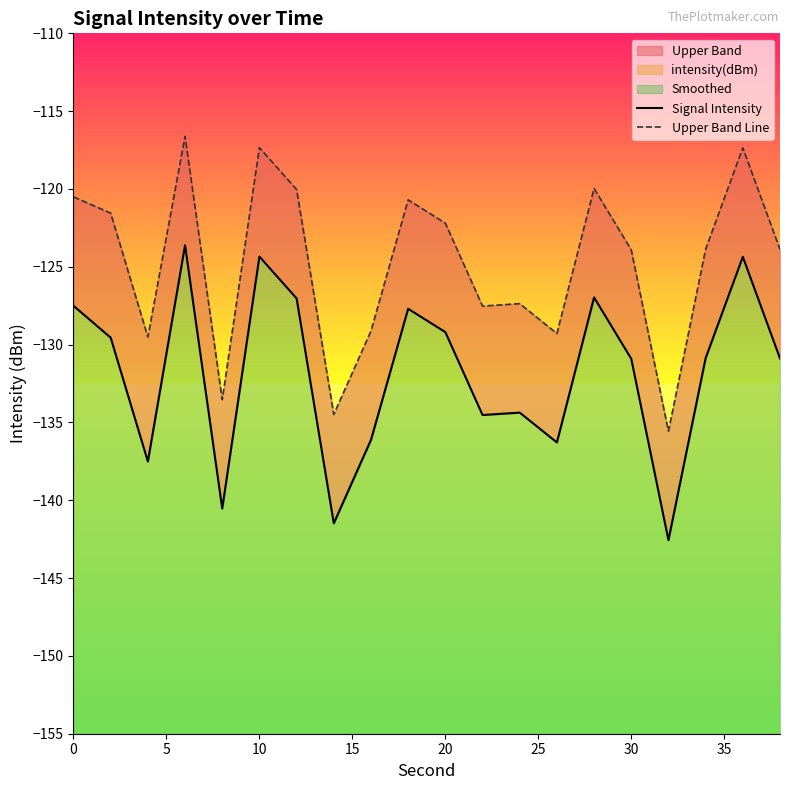

What is the difference between the Upper Band Line values at 19 and 11?

3.6